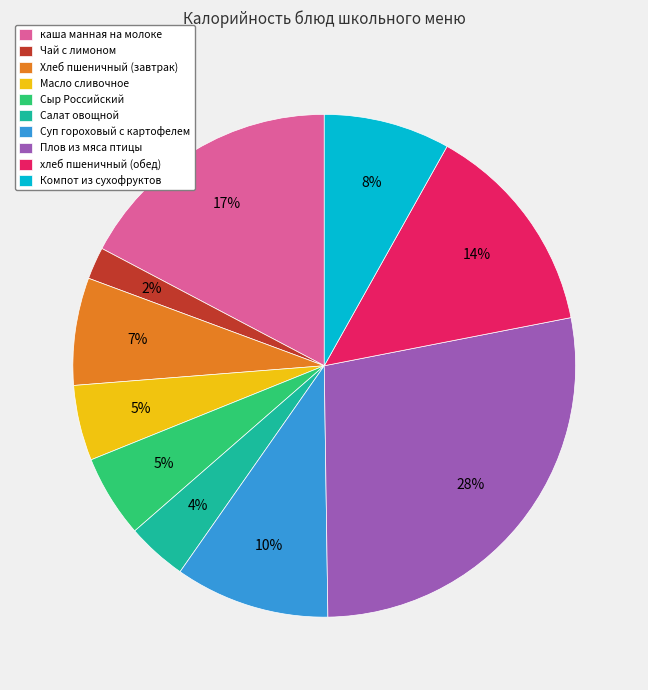

Is it true that Хлеб пшеничный (завтрак) is 7% of the pie?

True